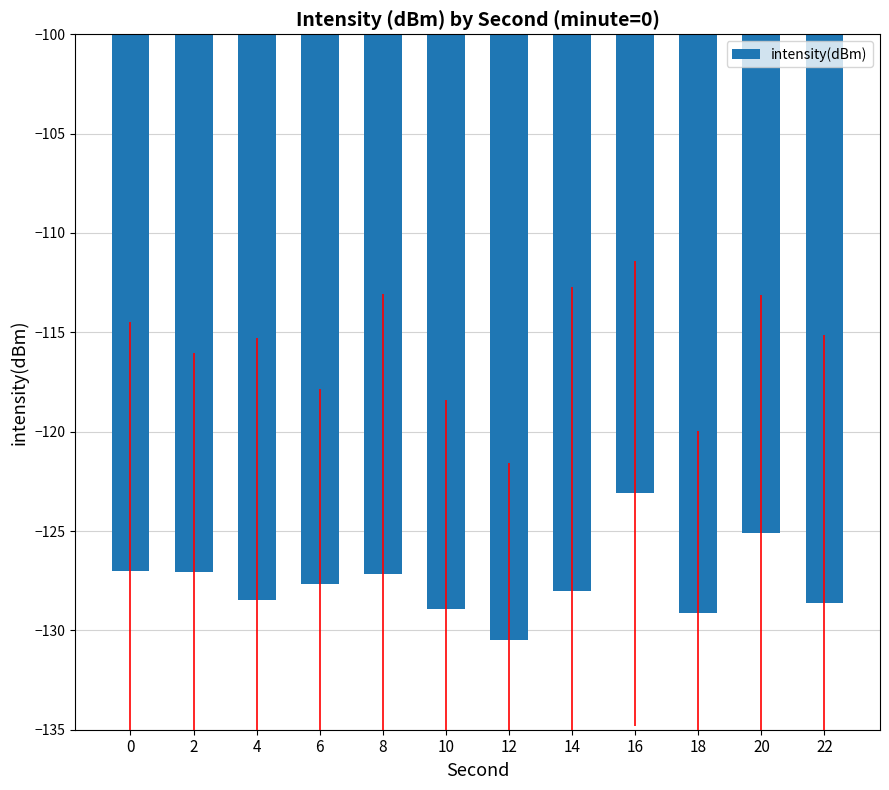

What is the approximate value at 18?

-129.1